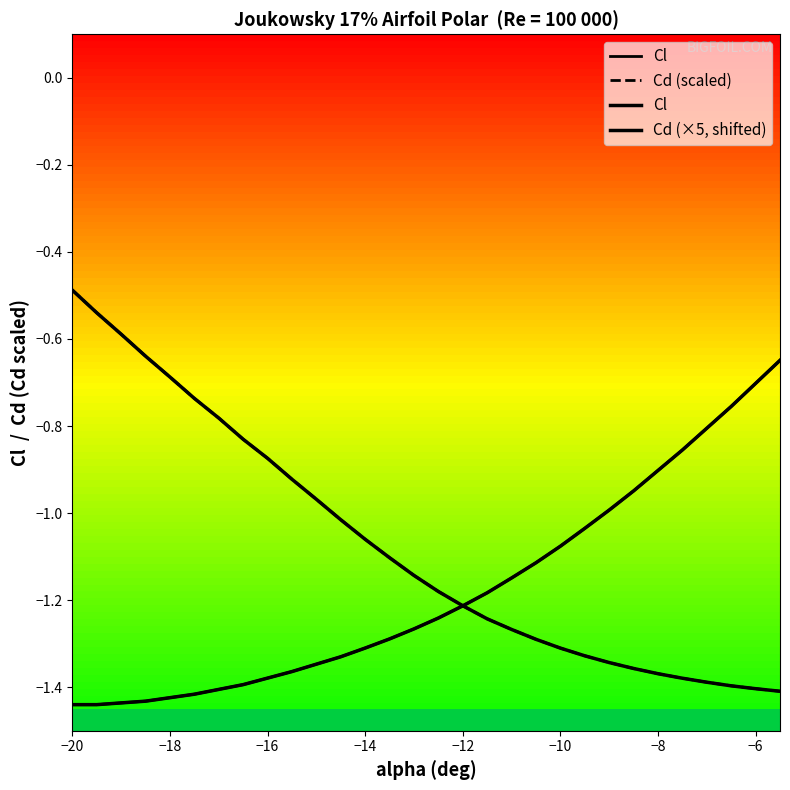

True or false: Cd (×5, shifted) and Cl cross at least once.

True